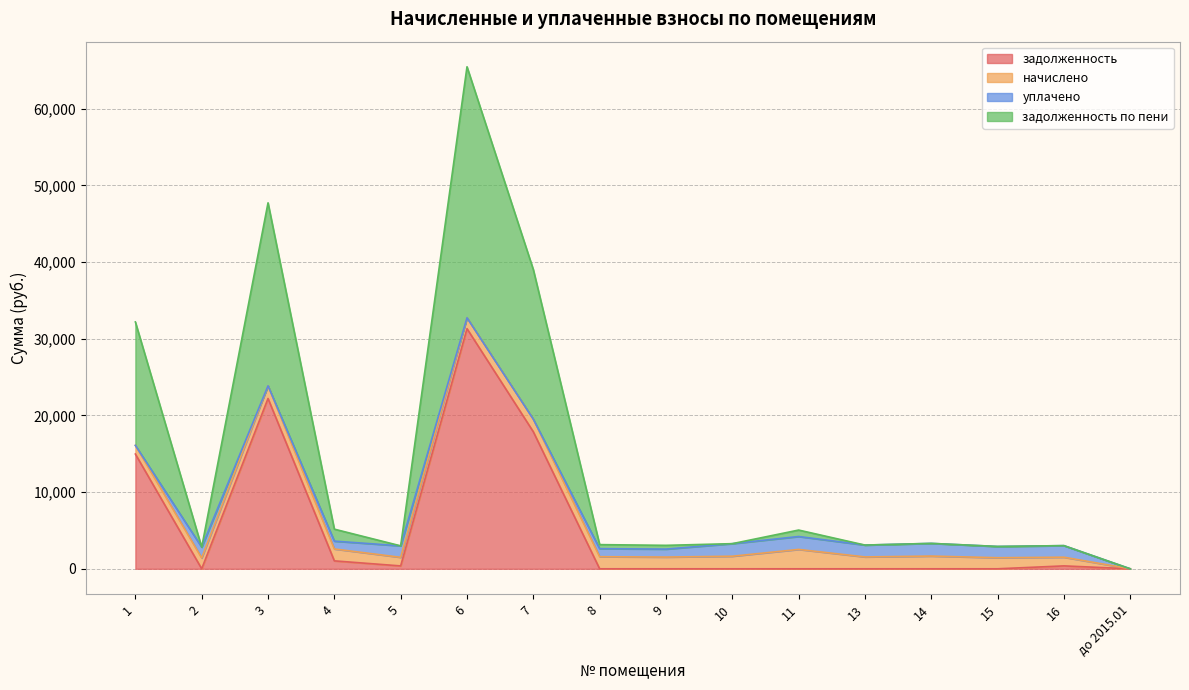

Is it true that задолженность equals 1033.8 at 4?

True